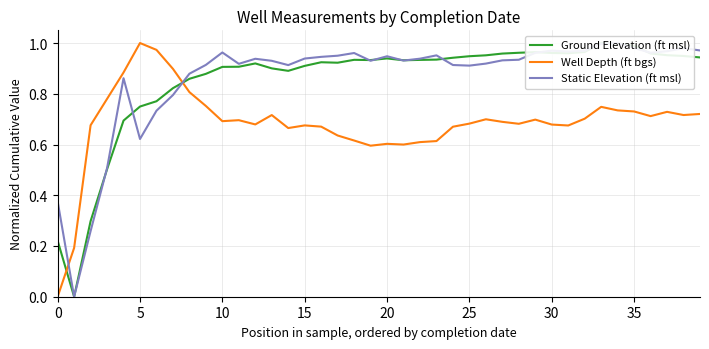

Is it true that Static Elevation (ft msl) equals 0.5 at 31?

False